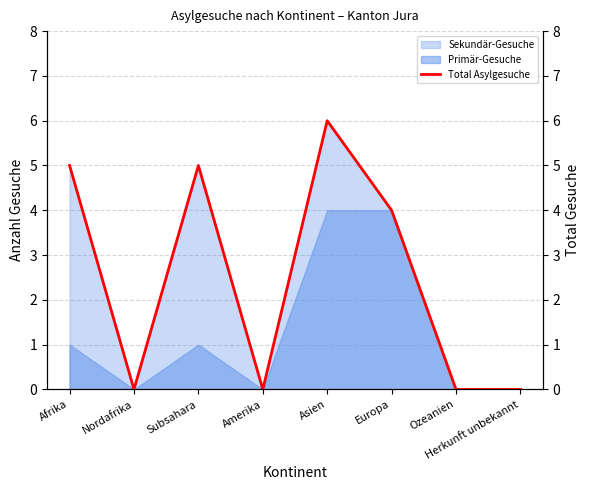

How many lines are shown in the chart?

1